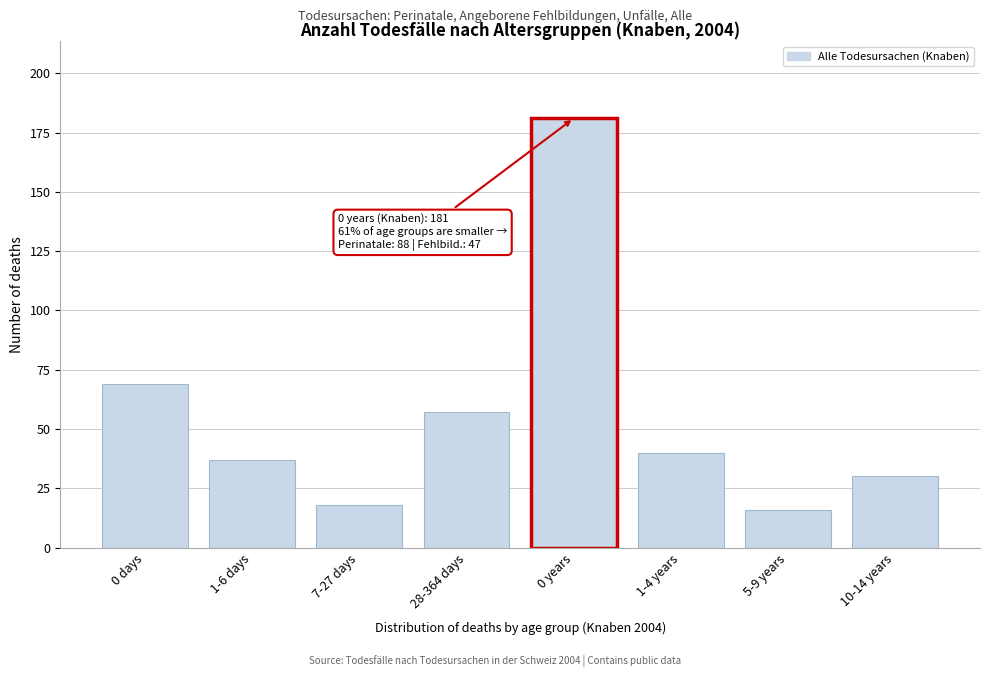

Reading right to left, list all the values displayed in this chart.

10-14 years=30	5-9 years=16	1-4 years=40	0 years=181	28-364 days=57	7-27 days=18	1-6 days=37	0 days=69